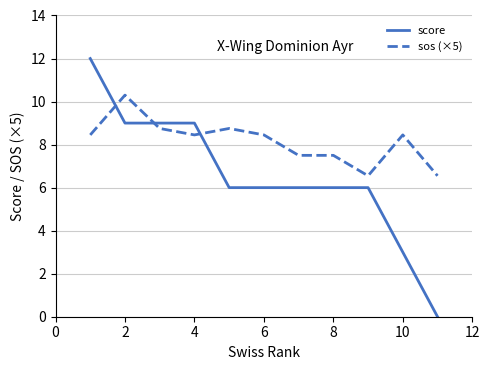

List the series in order of their peak value, lowest first.

sos (×5), score